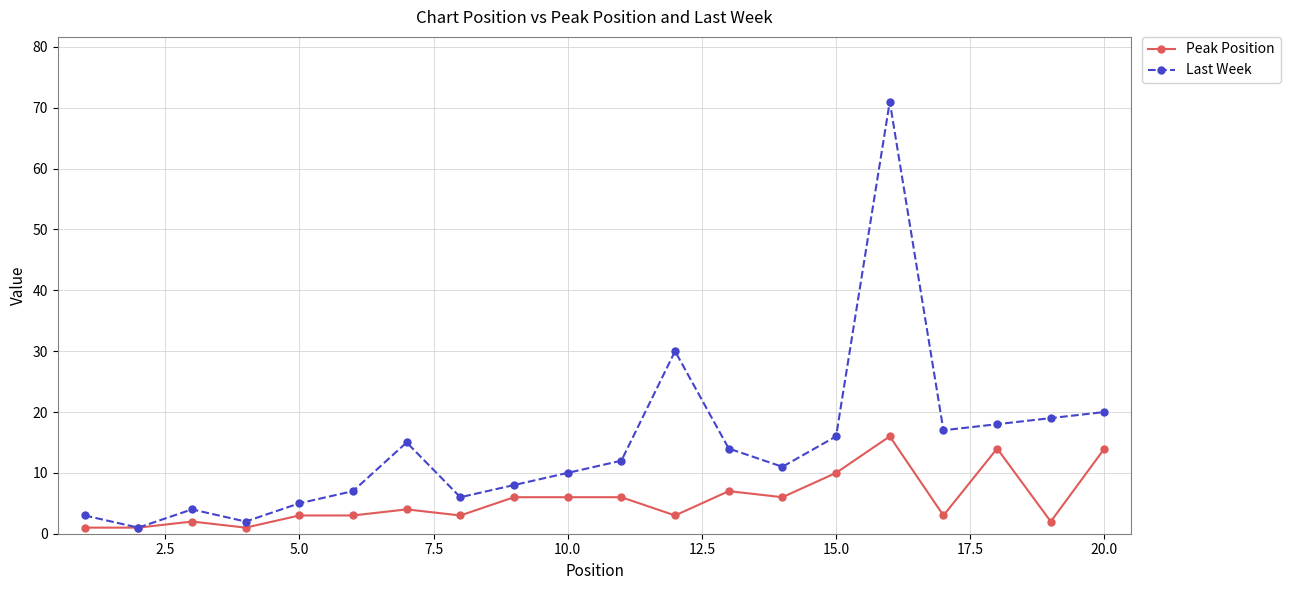

Rank the series by their average value, from highest to lowest.

Last Week, Peak Position